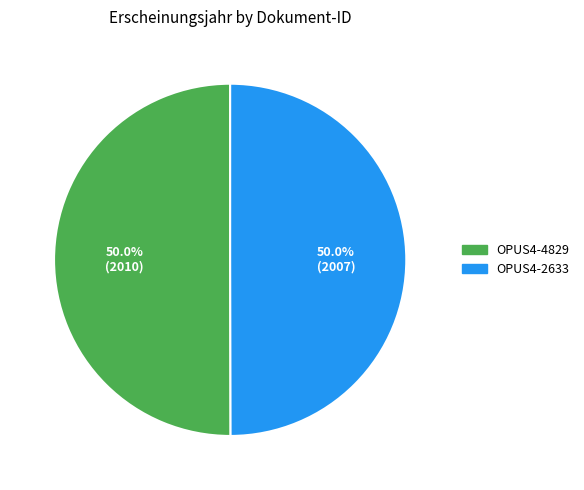

Is it true that OPUS4-4829 is 50% of the pie?

True